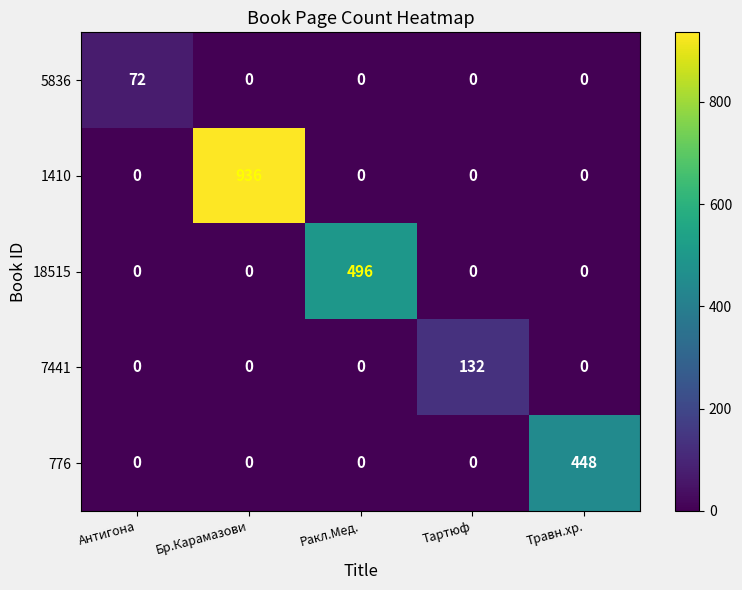

Between Антигона and Бр.Карамазови, which series saw the biggest shift?

1410